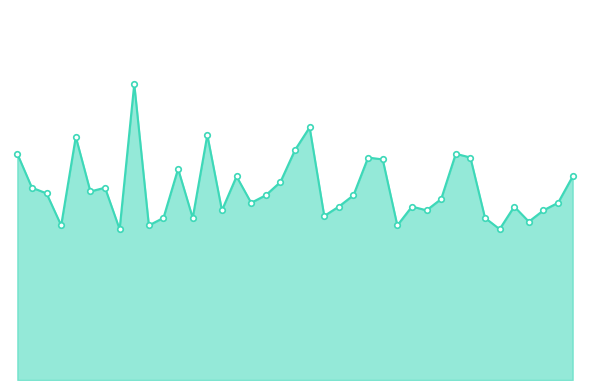

How many points are lower than both their immediate neighbors (excluding endpoints)?

12